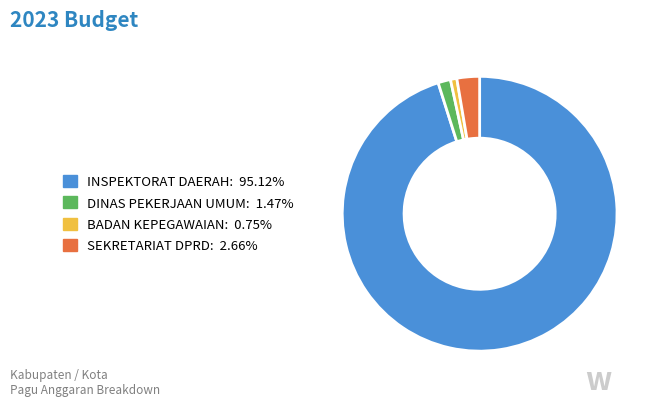

Is there a majority slice in this chart?

Yes